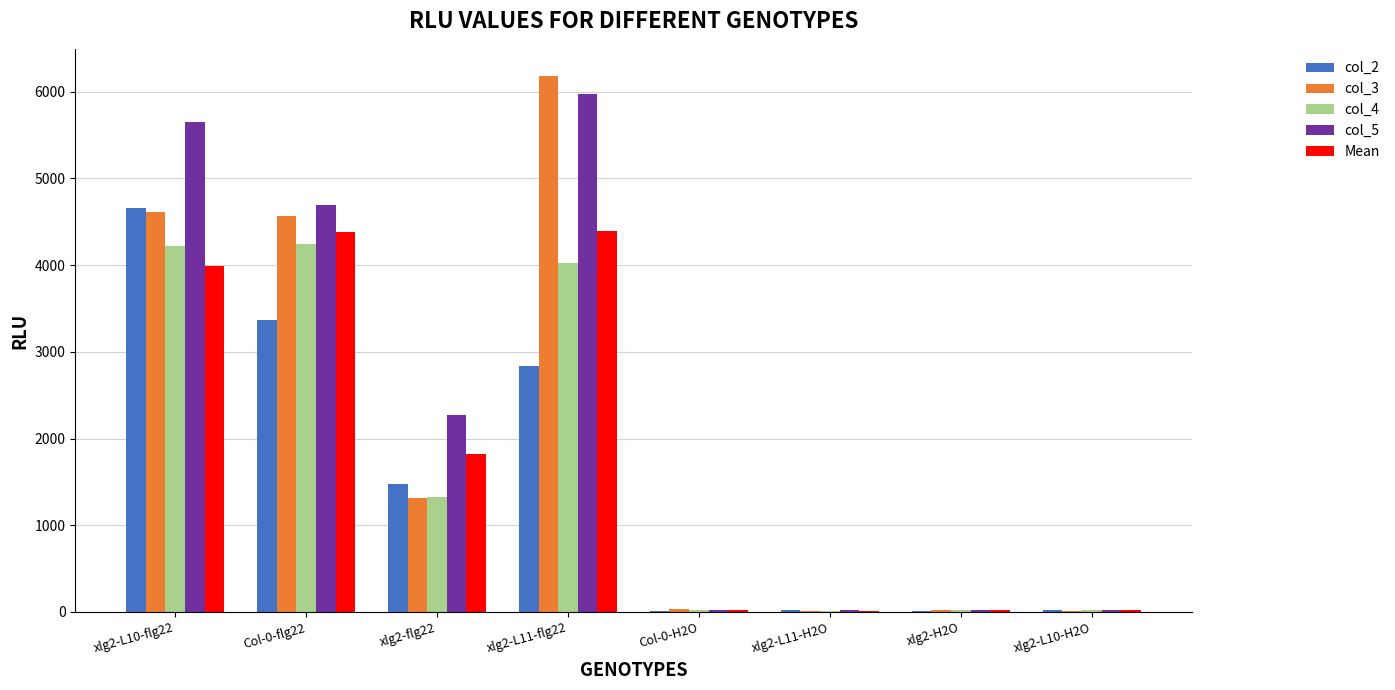

Count the number of categories in the chart.

8